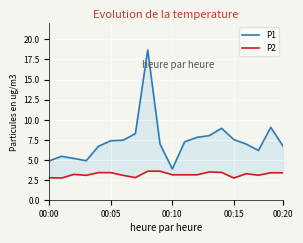

What is the difference between the second highest and minimum values in the P1 series?

5.2